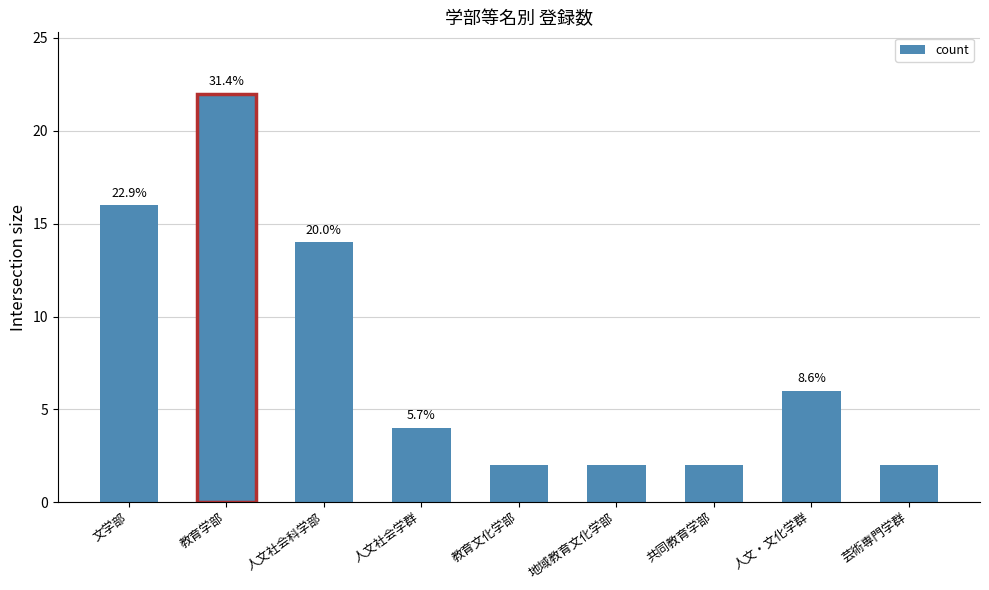

Are the bars horizontal?

No